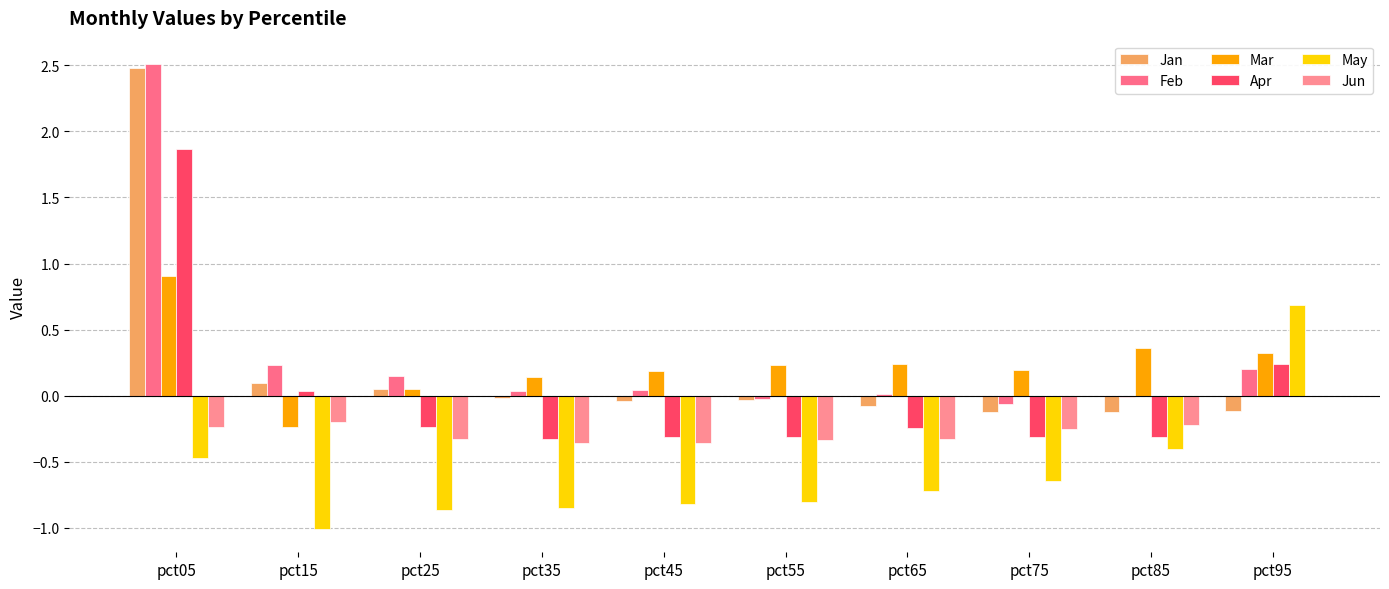

What is the greatest value displayed?

2.5